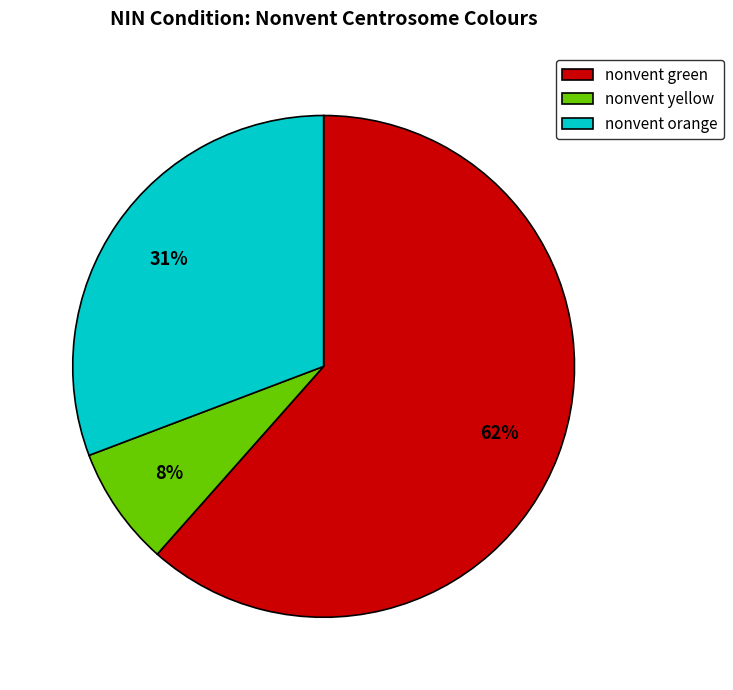

Is there any slice that represents more than half of the pie?

Yes